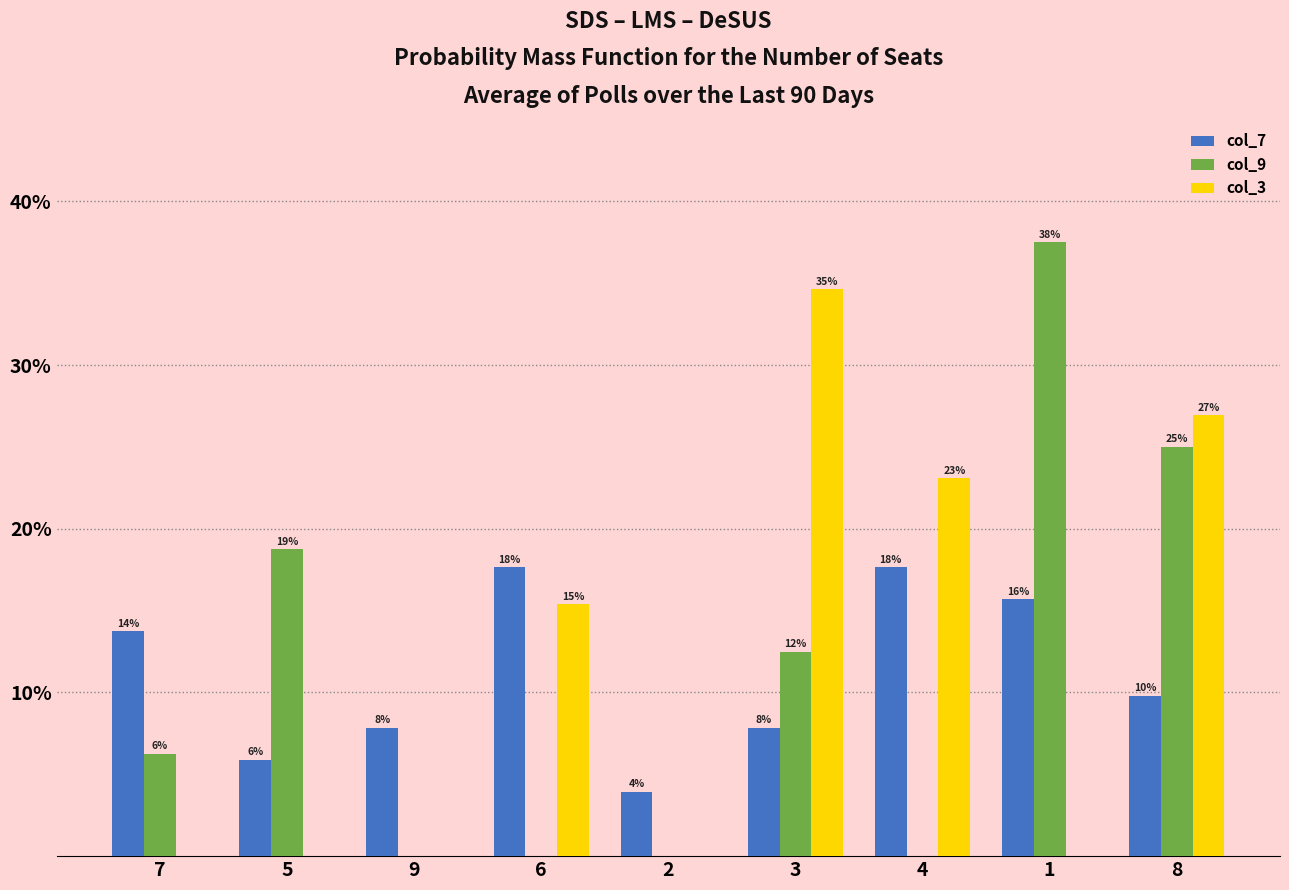

Reading left to right, transcribe all the data shown in this chart.

col_7: 13.7	5.9	7.8	17.6	3.9	7.8	17.6	15.7	9.8
col_9: 6.2	18.8	0.0	0.0	0.0	12.5	0.0	37.5	25.0
col_3: 0.0	0.0	0.0	15.4	0.0	34.6	23.1	0.0	26.9